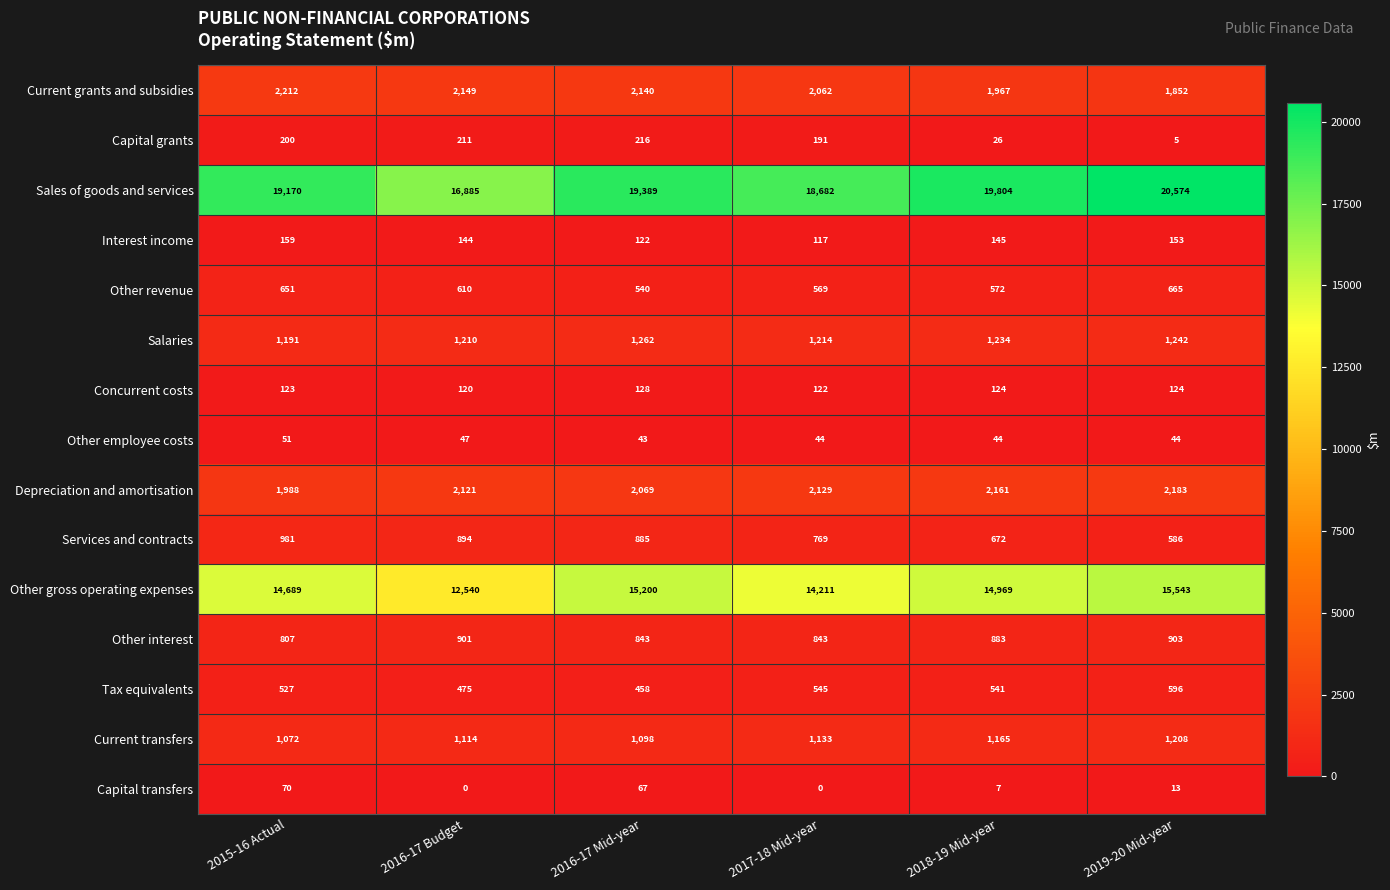

What is the total value across all series at 2017-18 Mid-year?

42631